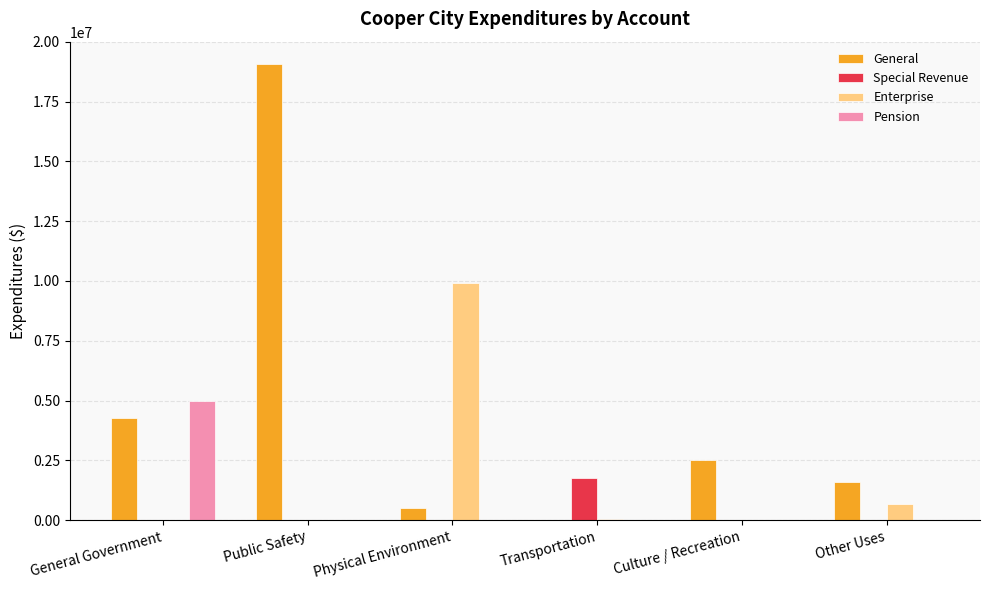

Which series has the largest total across all categories?

General